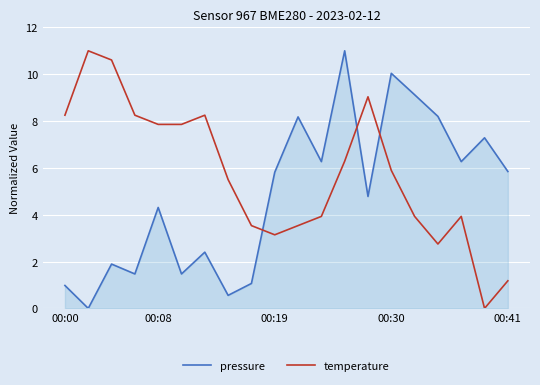

How many interior local valleys does the pressure series have?

7